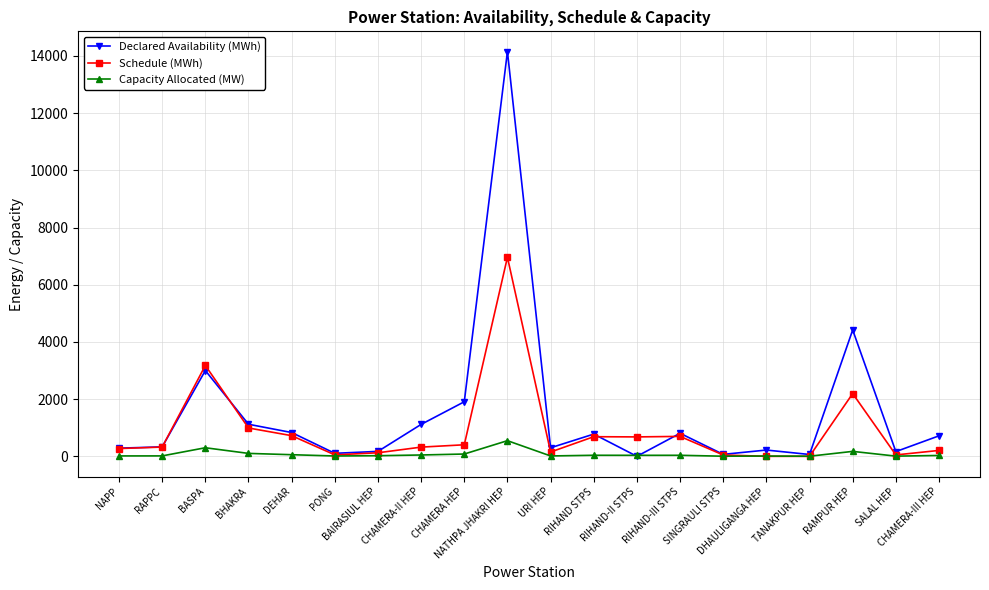

After their last crossing, which series has the higher values: Schedule (MWh) or Declared Availability (MWh)?

Declared Availability (MWh)